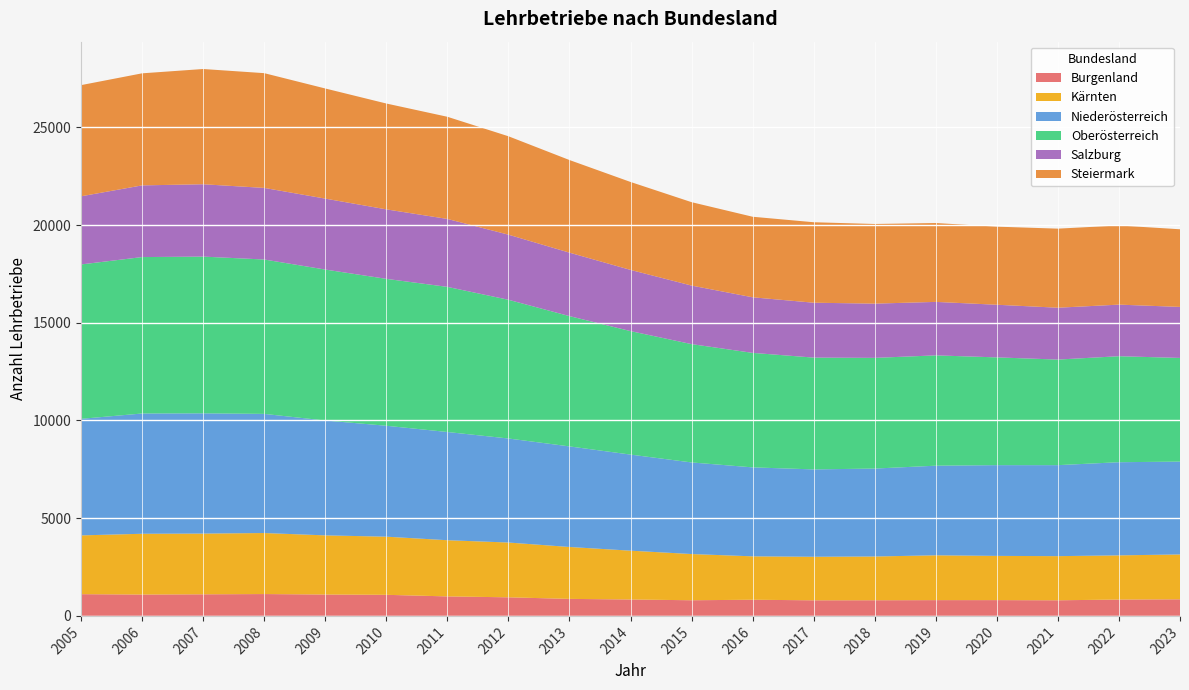

Reading left to right, extract all data points from this chart.

Burgenland: 1112	1093	1105	1118	1094	1079	998	951	871	840	801	827	798	801	807	808	799	837	849
Kärnten: 3008	3110	3108	3123	3027	2975	2875	2804	2656	2498	2365	2221	2228	2239	2294	2263	2259	2261	2296
Niederösterreich: 5964	6155	6153	6097	5878	5677	5538	5324	5147	4917	4687	4553	4471	4500	4586	4644	4657	4767	4751
Oberösterreich: 7901	8004	8020	7900	7725	7517	7426	7099	6667	6319	6055	5859	5721	5664	5645	5514	5402	5424	5305
Salzburg: 3487	3669	3703	3664	3630	3556	3477	3331	3248	3132	2996	2844	2809	2776	2737	2694	2654	2640	2611
Steiermark: 5689	5734	5897	5872	5636	5417	5228	5036	4739	4500	4268	4122	4118	4075	4036	3996	4046	4050	3973